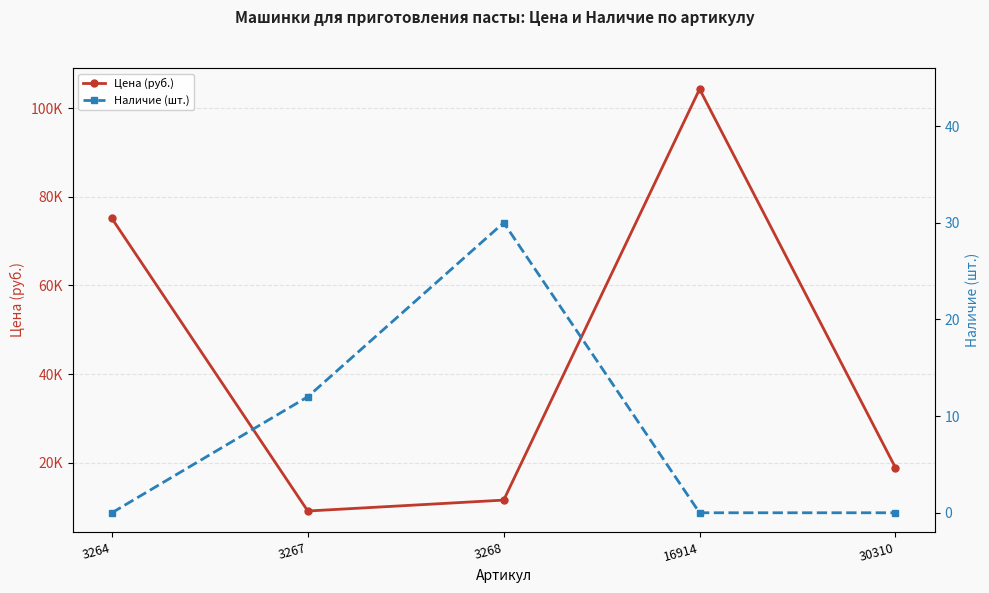

Is it true that Цена (руб.) equals 4370 at 3268?

False